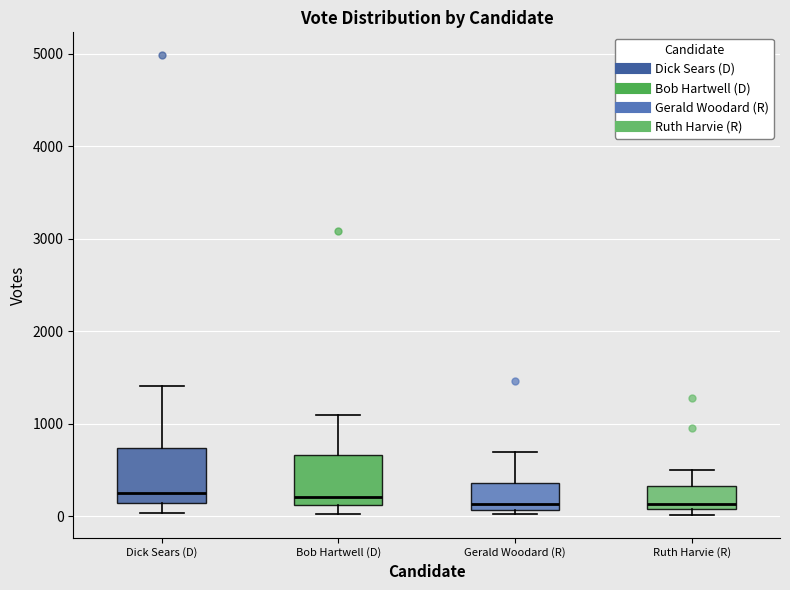

Reading left to right, read every box against the y-axis: the position of its median line, the range the box covers, and the ends of its whiskers. The values are not printed on the chart, so give them approximately, as read against the axis.

Dick Sears (D): median 300, box 100 to 700, whiskers 0 to 1400
Bob Hartwell (D): median 200, box 100 to 700, whiskers 0 to 1100
Gerald Woodard (R): median 100 (just above the box's lower edge), box 100 to 400, whiskers 0 to 700
Ruth Harvie (R): median 100 (just above the box's lower edge), box 100 to 300, whiskers 0 to 500